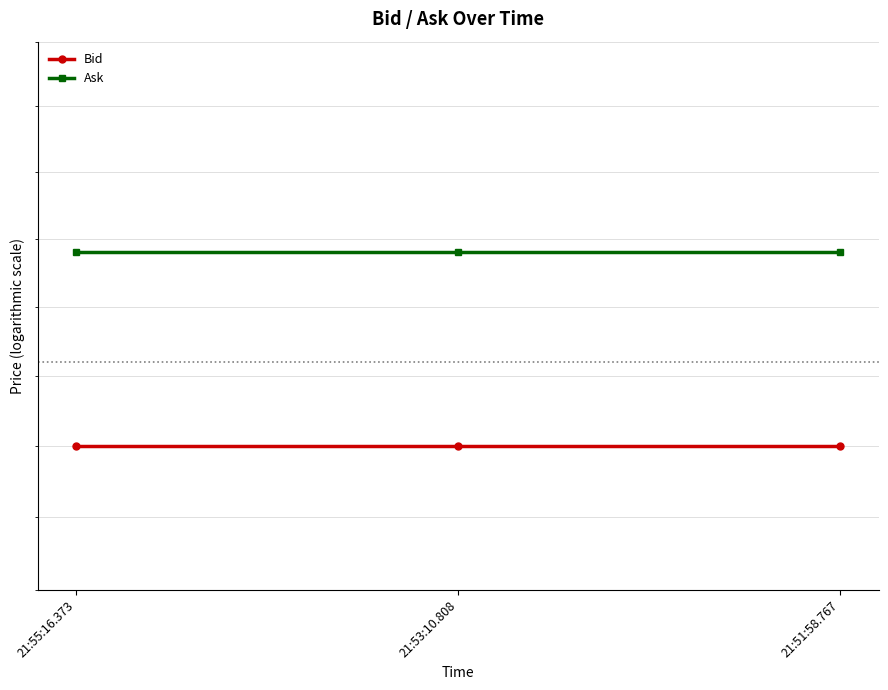

How many lines are shown in the chart?

2